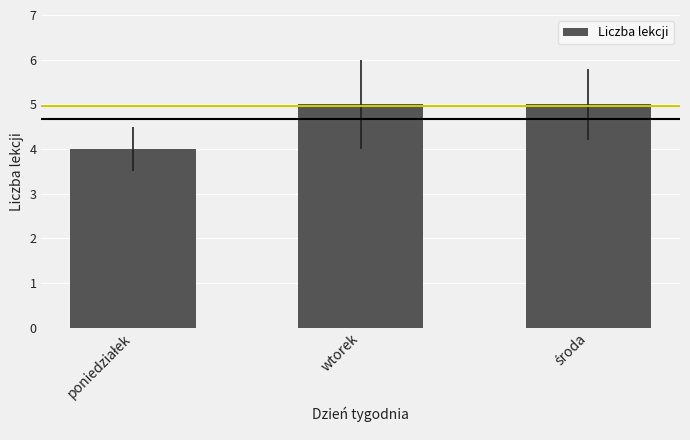

What value does the data have at wtorek?

5